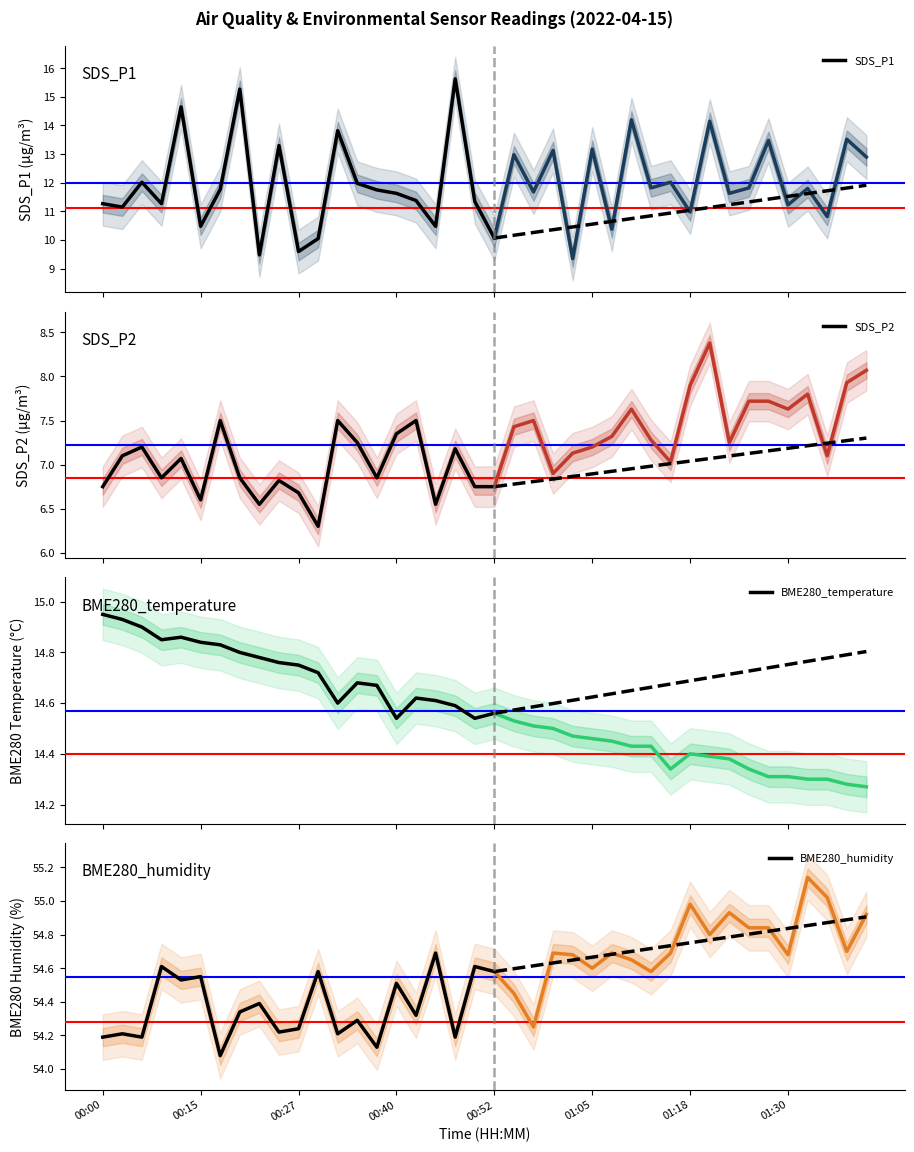

True or false: BME280_humidity and SDS_P2 cross at least once.

False